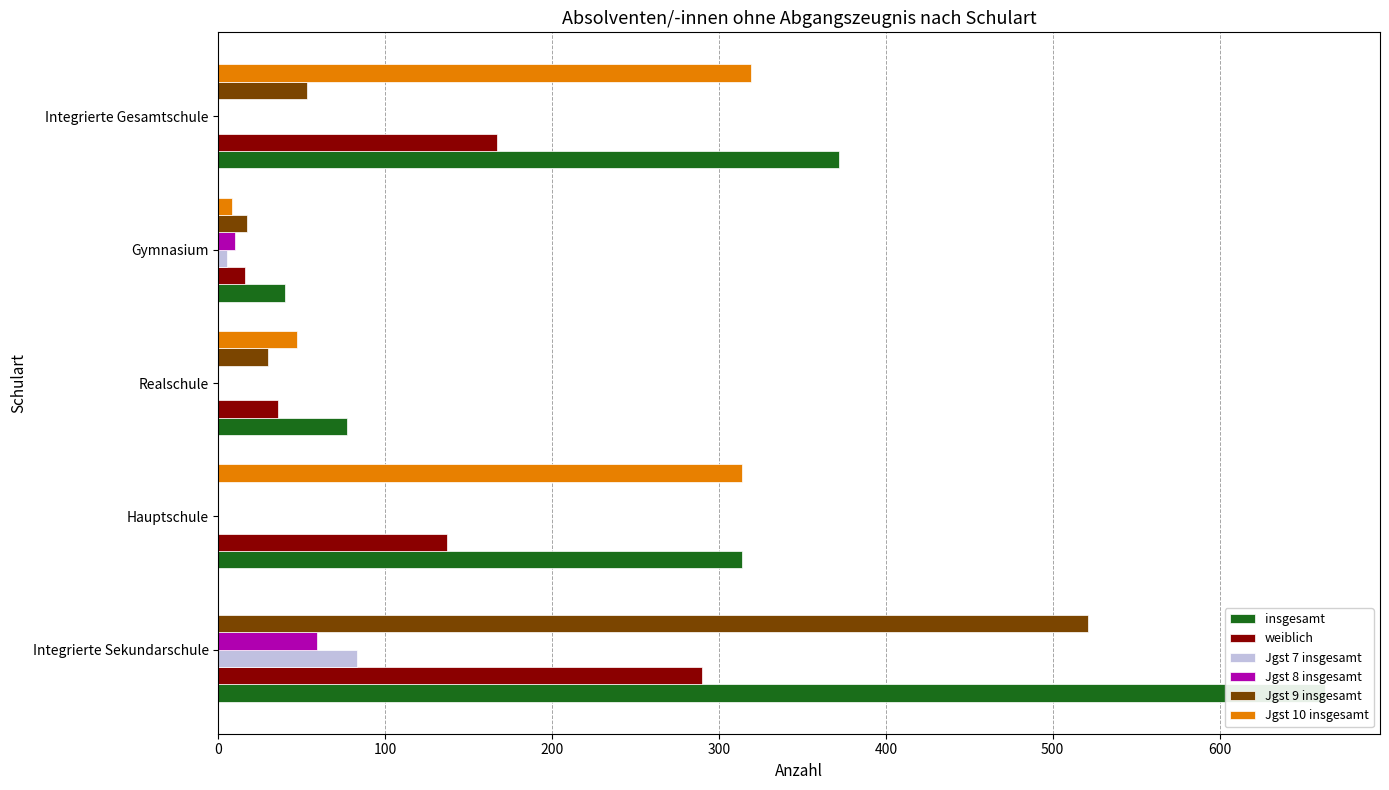

What is the value of the Jgst 10 insgesamt bar at the 5th from the left?

319